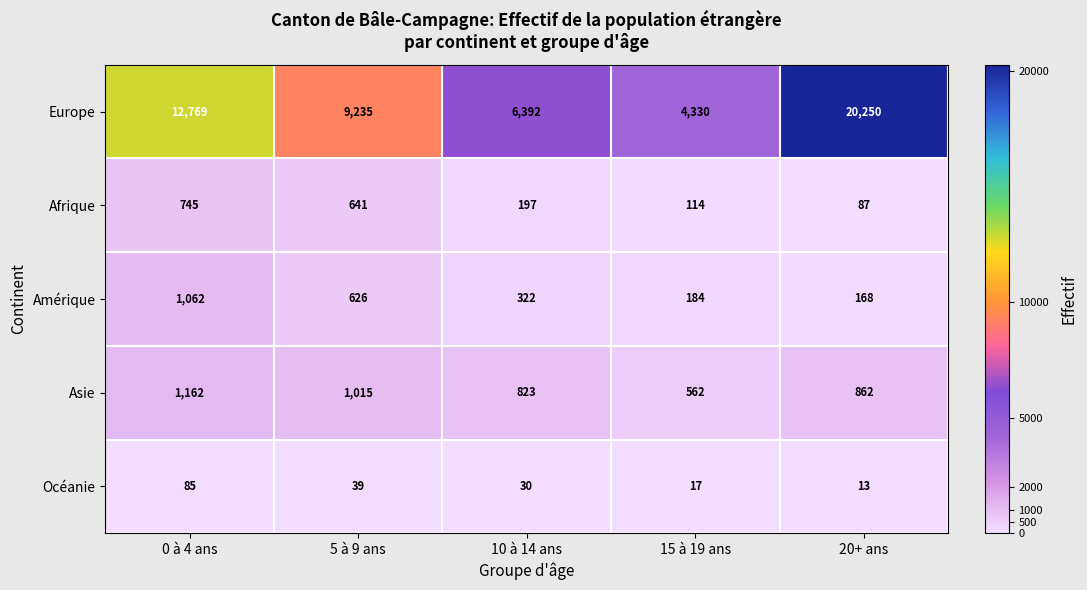

At which label does Asie first exceed 862?

0 à 4 ans